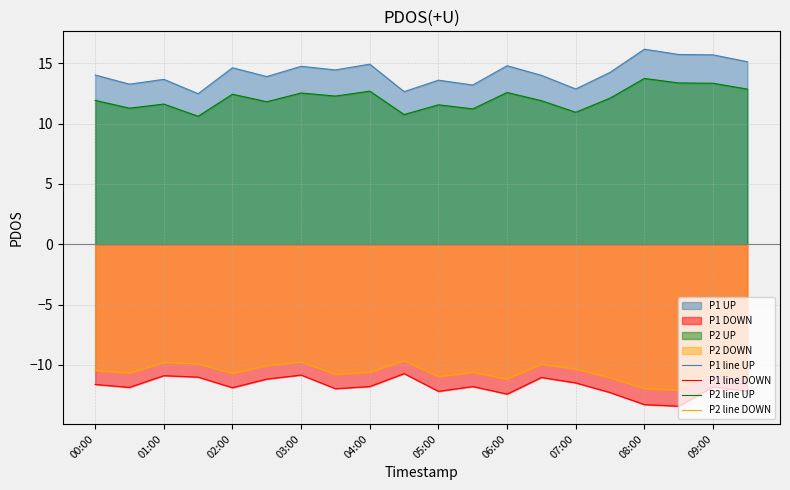

Which series has the largest total across all categories?

P1 line UP